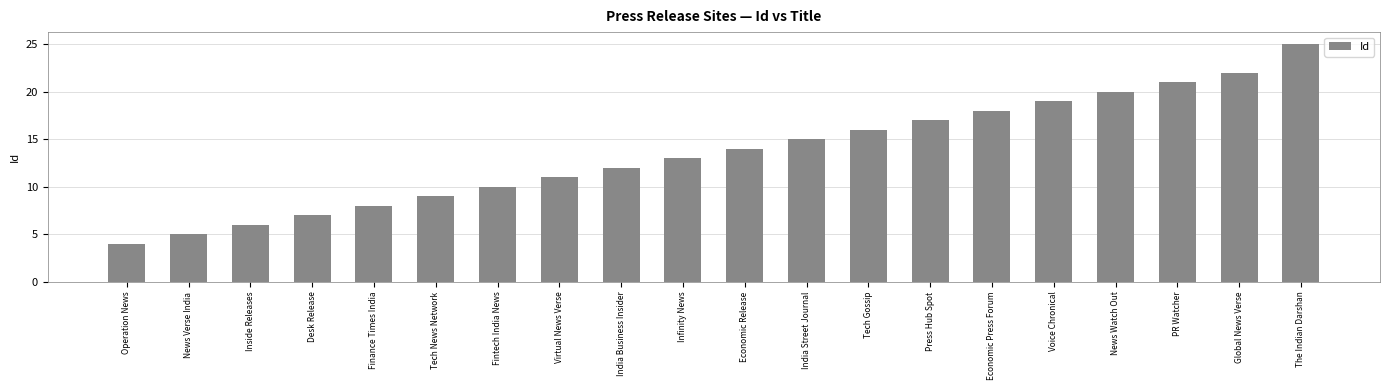

Rank the categories by value from highest to lowest.

The Indian Darshan, Global News Verse, PR Watcher, News Watch Out, Voice Chronical, Economic Press Forum, Press Hub Spot, Tech Gossip, India Street Journal, Economic Release, Infinity News, India Business Insider, Virtual News Verse, Fintech India News, Tech News Network, Finance Times India, Desk Release, Inside Releases, News Verse India, Operation News